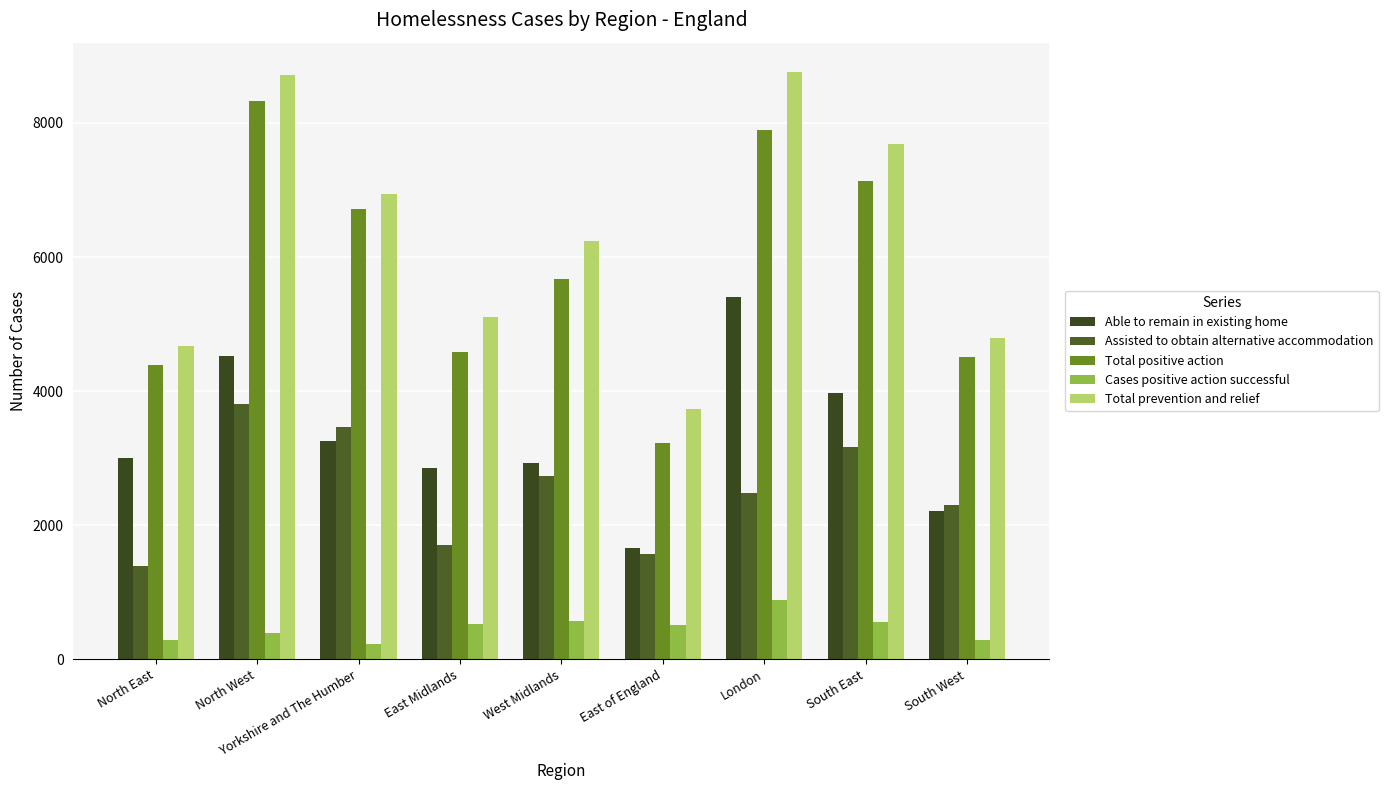

What is the lowest value of the Total prevention and relief series?

3740